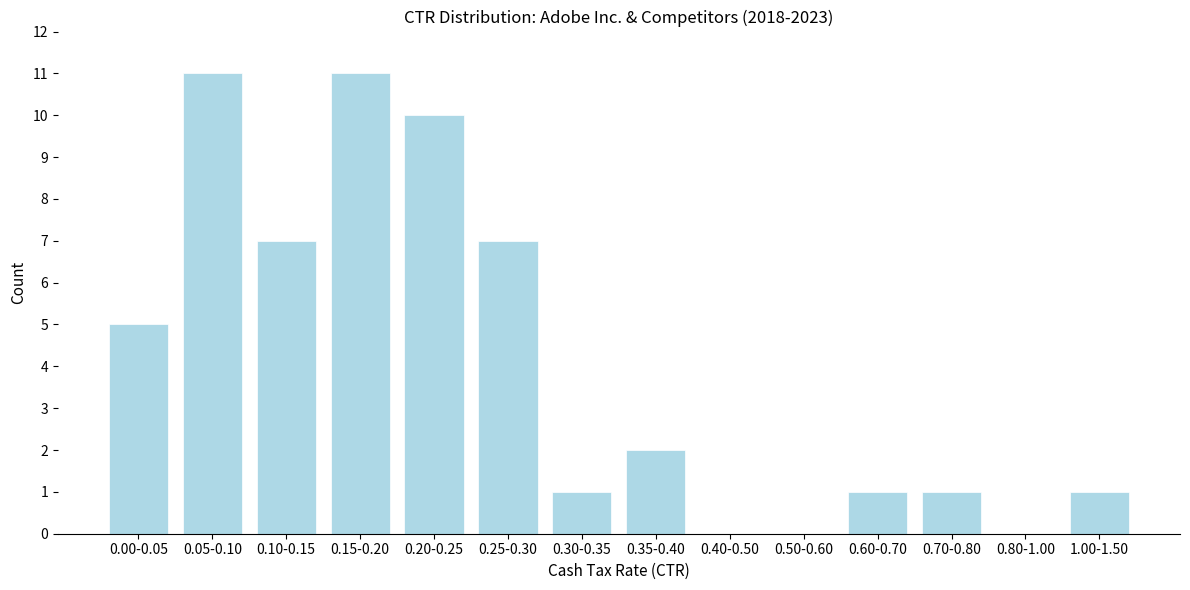

Reading left to right, extract all data points from this chart.

0.00-0.05=5	0.05-0.10=11	0.10-0.15=7	0.15-0.20=11	0.20-0.25=10	0.25-0.30=7	0.30-0.35=1	0.35-0.40=2	0.40-0.50=0	0.50-0.60=0	0.60-0.70=1	0.70-0.80=1	0.80-1.00=0	1.00-1.50=1